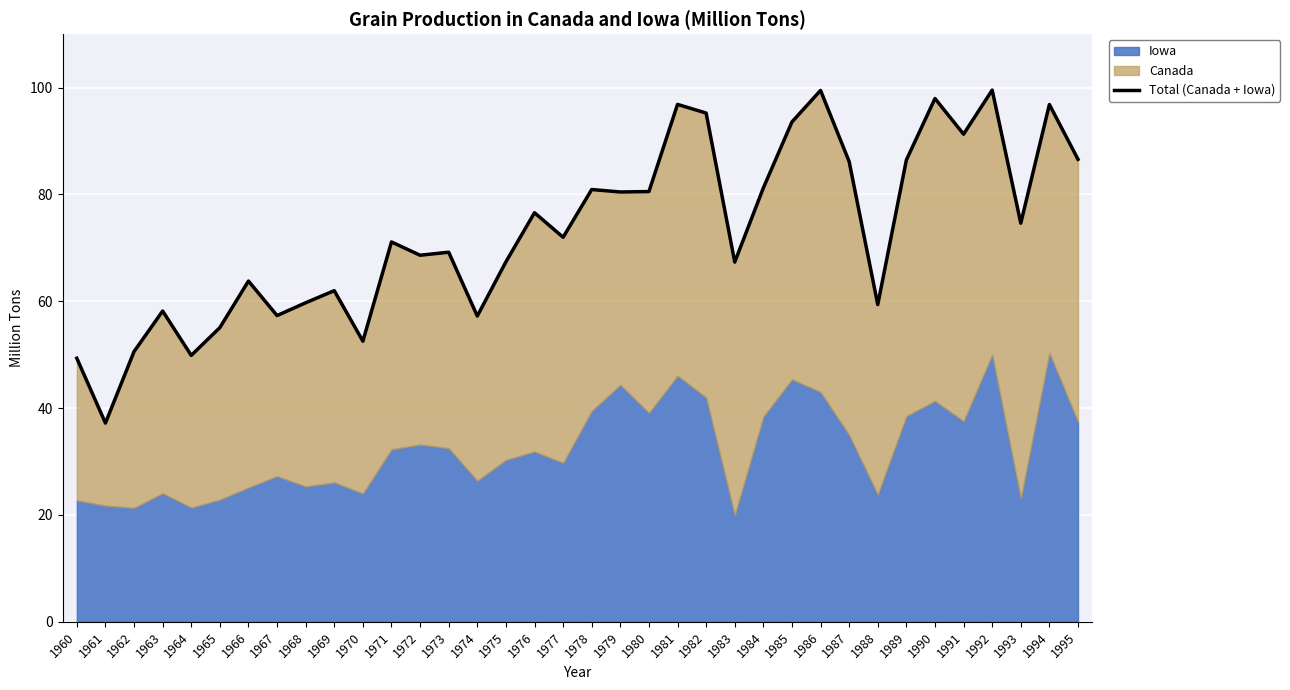

Reading left to right, transcribe all the data shown in this chart.

49.3	37.2	50.6	58.2	49.9	55.1	63.8	57.3	59.7	62.0	52.5	71.1	68.6	69.2	57.2	67.4	76.6	72.0	80.9	80.5	80.5	96.9	95.2	67.3	81.2	93.6	99.5	86.1	59.4	86.4	98.0	91.3	99.5	74.6	96.8	86.6